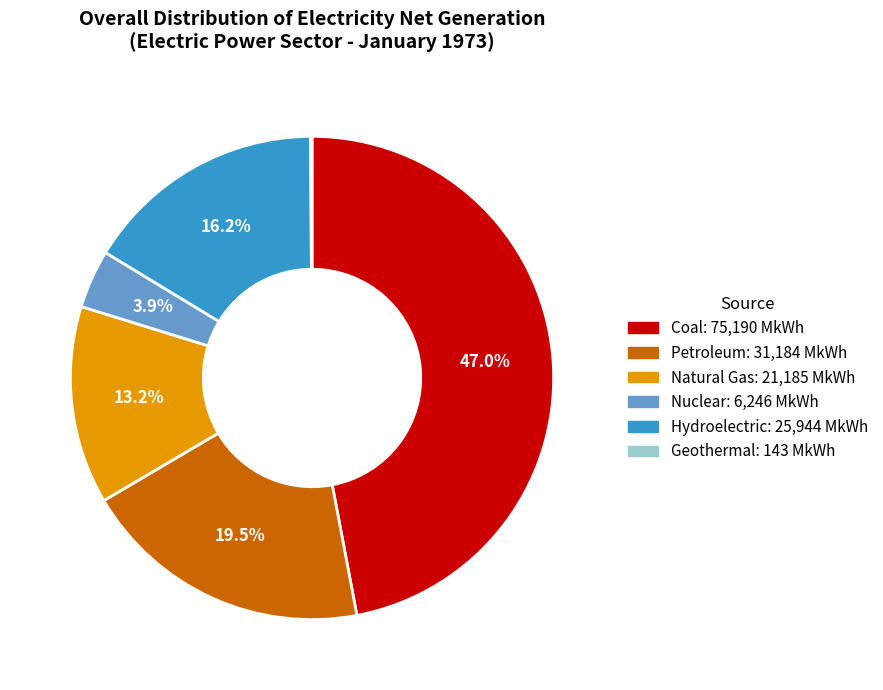

The Natural Gas slice represents 21% of the pie. True or false?

False